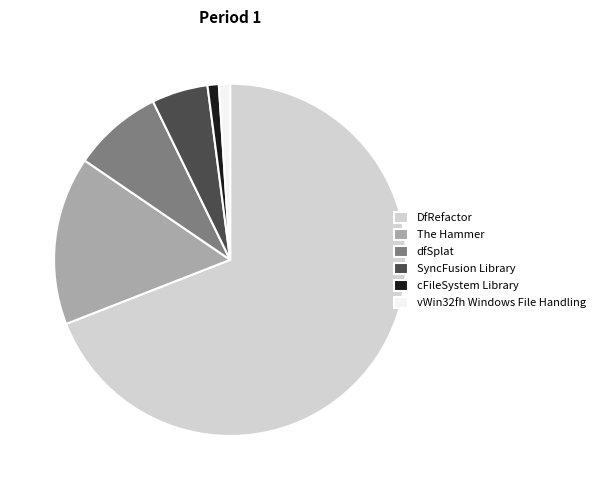

Which category has the biggest portion of the pie?

DfRefactor